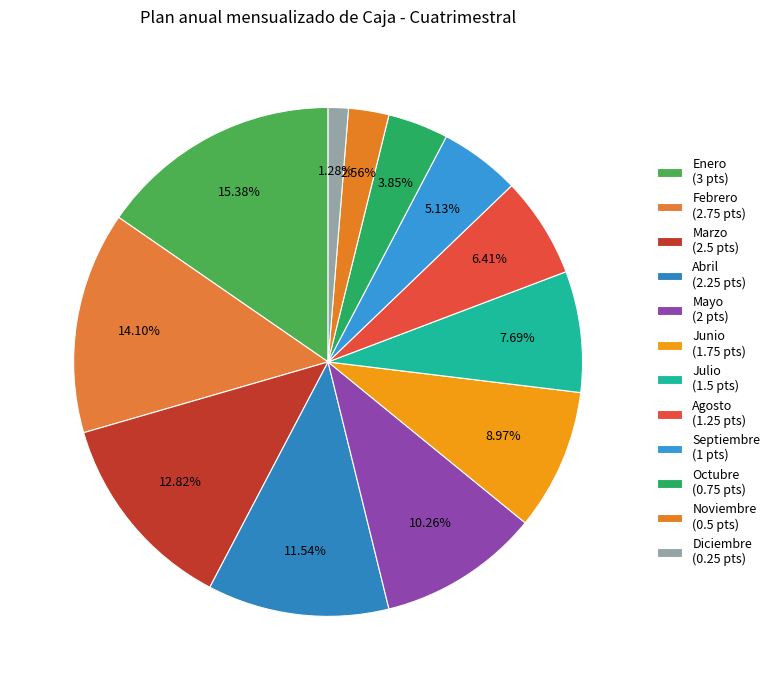

How many slices are in this pie chart?

12